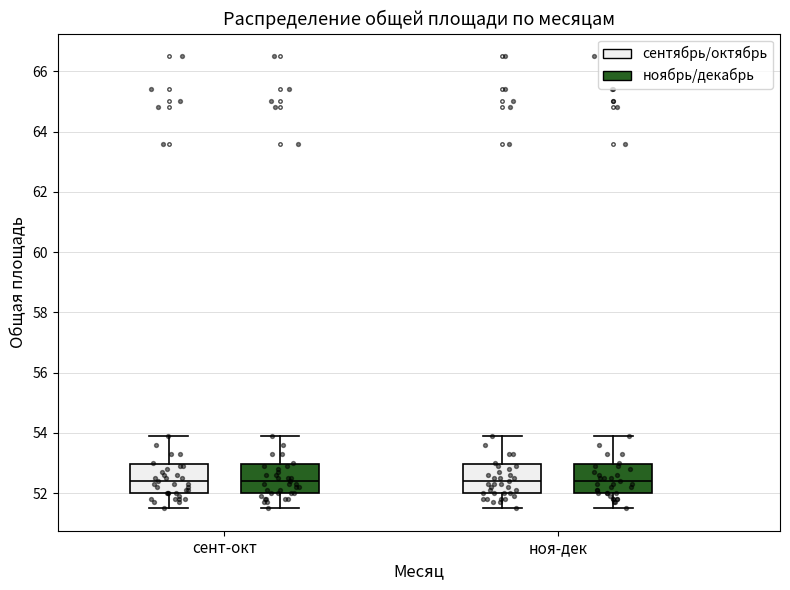

Reading left to right, transcribe this box plot: for each box, give where its median line is, the range the box spans, and where its two whiskers end, as read against the y-axis. The values are not printed on the chart, so give them approximately, as read against the axis.

сент-окт (сентябрь/октябрь): median 52.4, box 52.0 to 53.0, whiskers 51.6 to 54.0
сент-окт (ноябрь/декабрь): median 52.4, box 52.0 to 53.0, whiskers 51.6 to 54.0
ноя-дек (сентябрь/октябрь): median 52.4, box 52.0 to 53.0, whiskers 51.6 to 54.0
ноя-дек (ноябрь/декабрь): median 52.4, box 52.0 to 53.0, whiskers 51.6 to 54.0